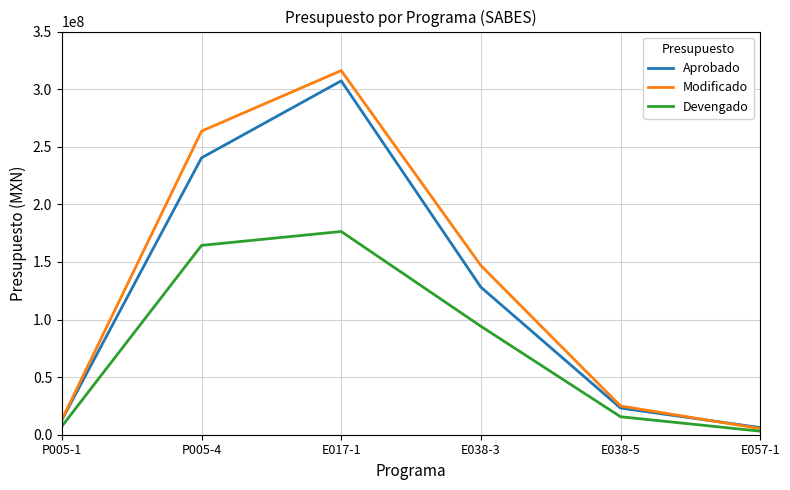

Where is Modificado nearest to the value 160693552?

E038-3